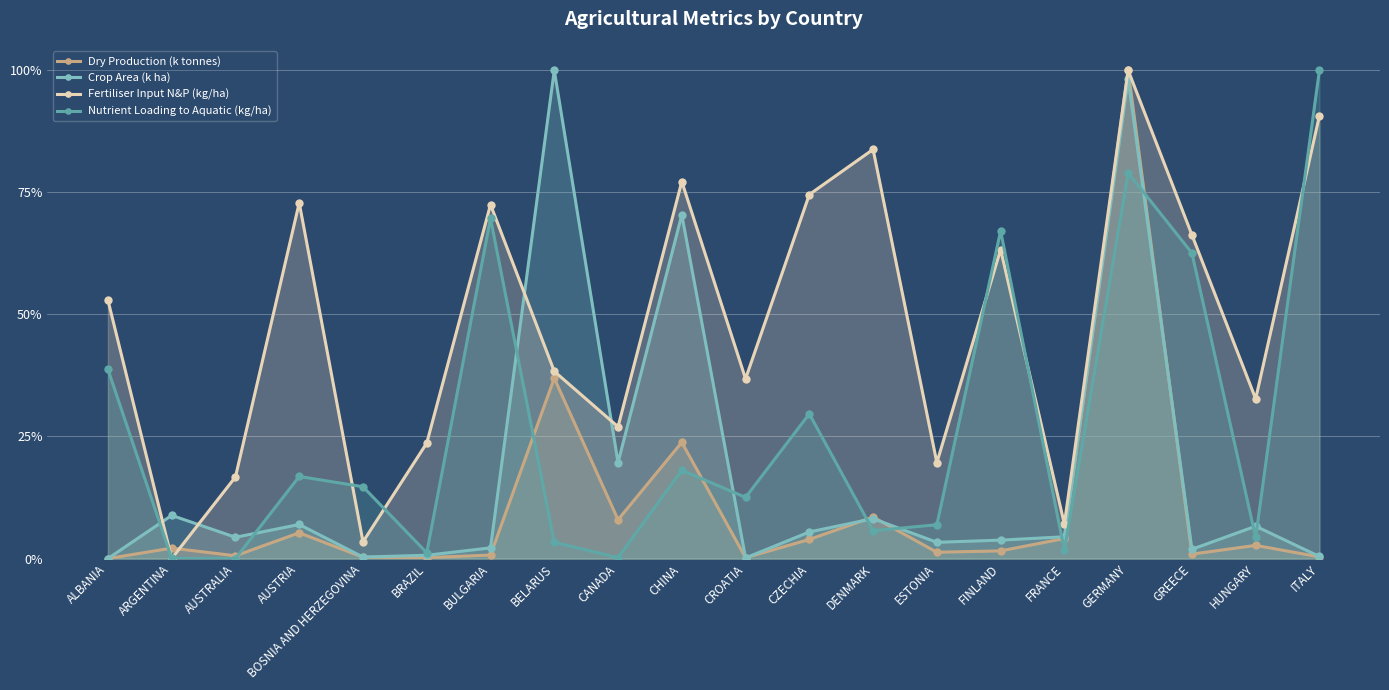

Does the chart display data point markers on the line(s)?

Yes